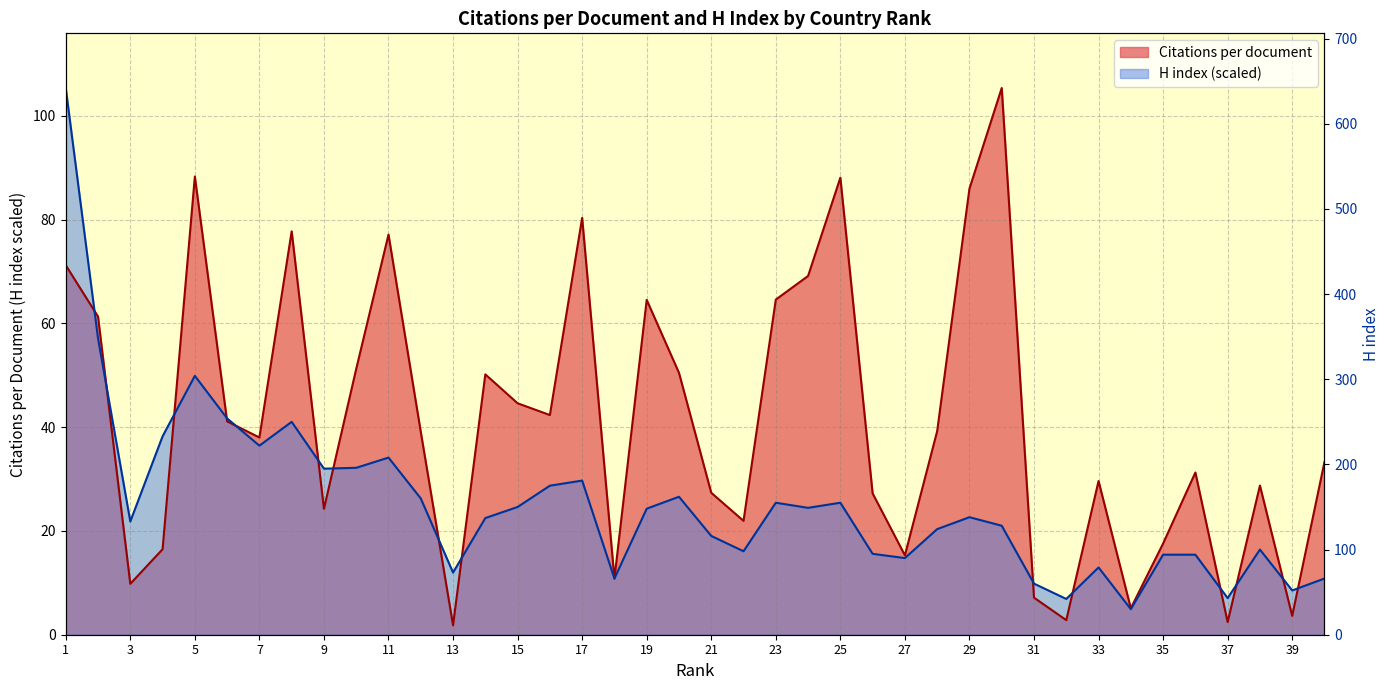

Rank the series by their maximum value, from lowest to highest.

Citations per document, H index